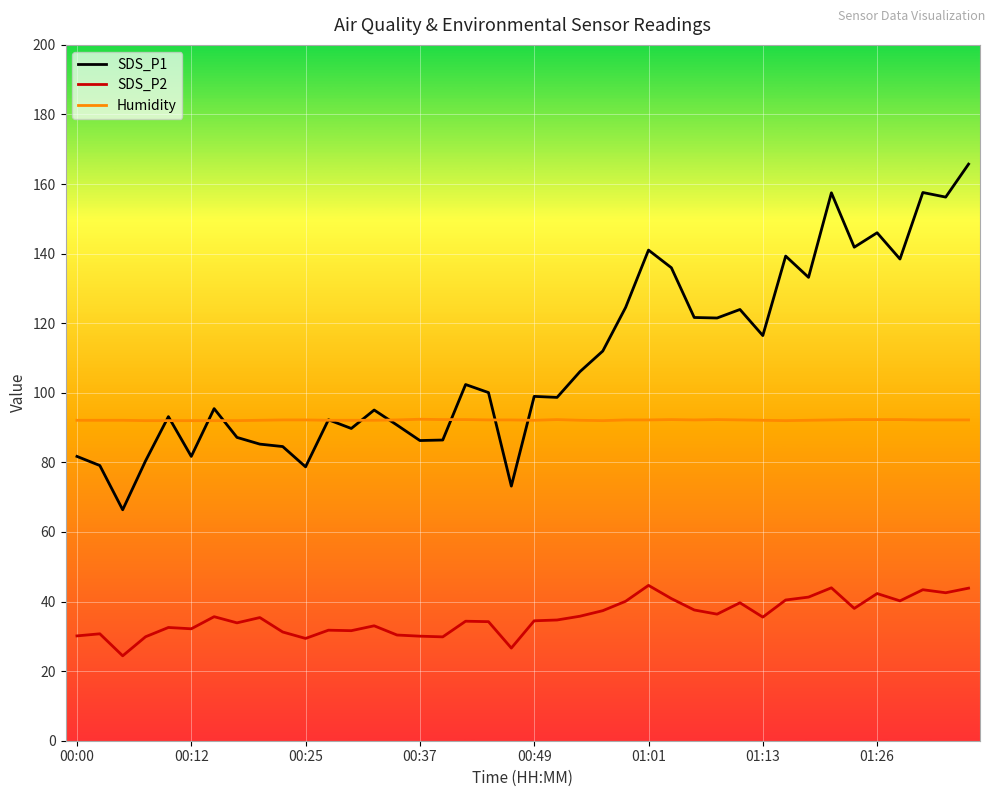

What is the minimum value for SDS_P1?

66.4